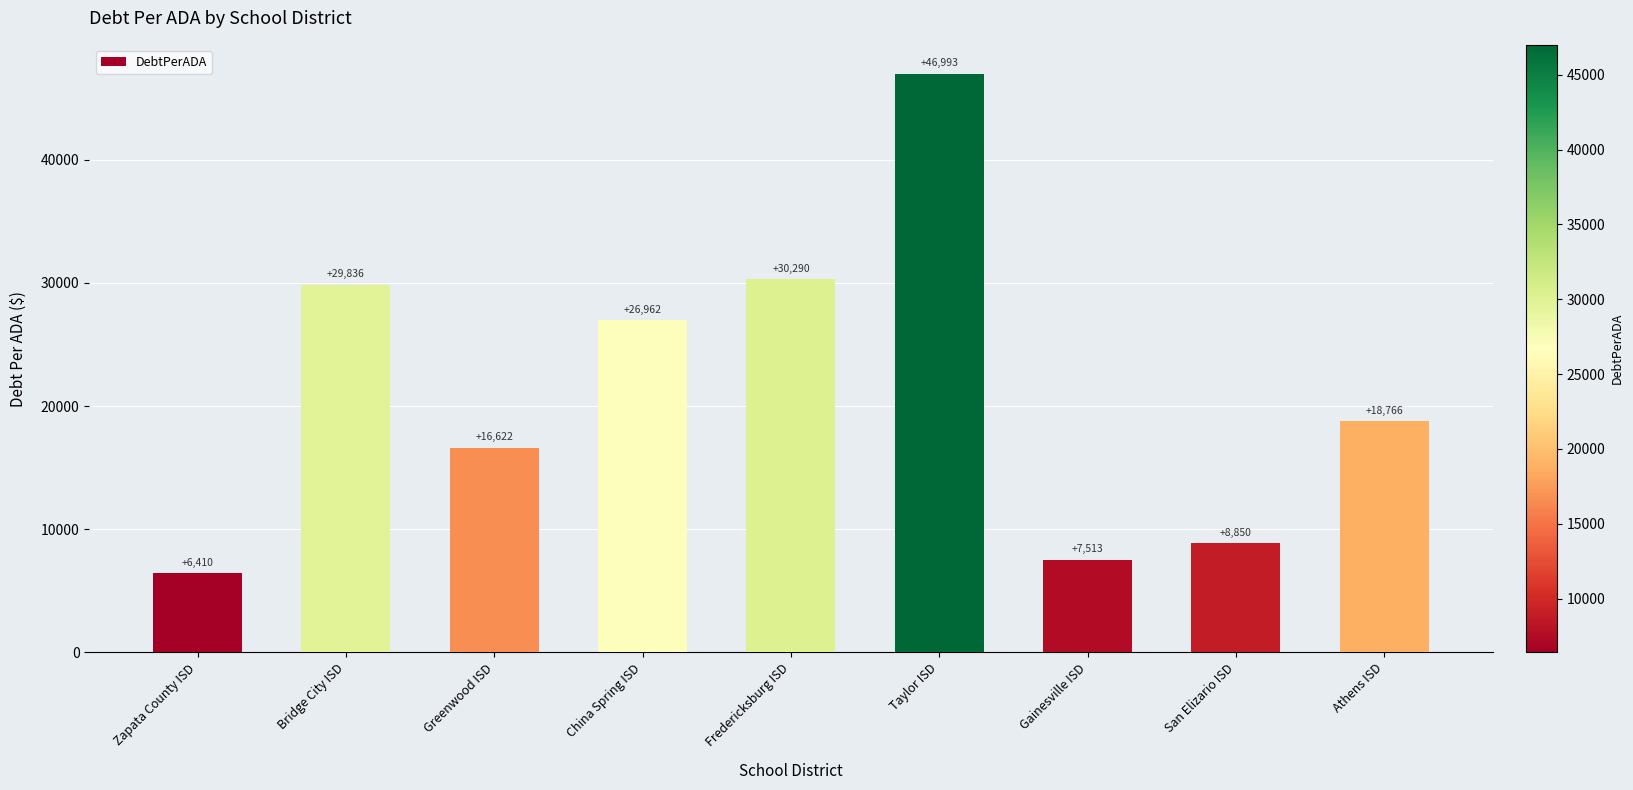

List the labels in order of value, largest first.

Taylor ISD, Fredericksburg ISD, Bridge City ISD, China Spring ISD, Athens ISD, Greenwood ISD, San Elizario ISD, Gainesville ISD, Zapata County ISD